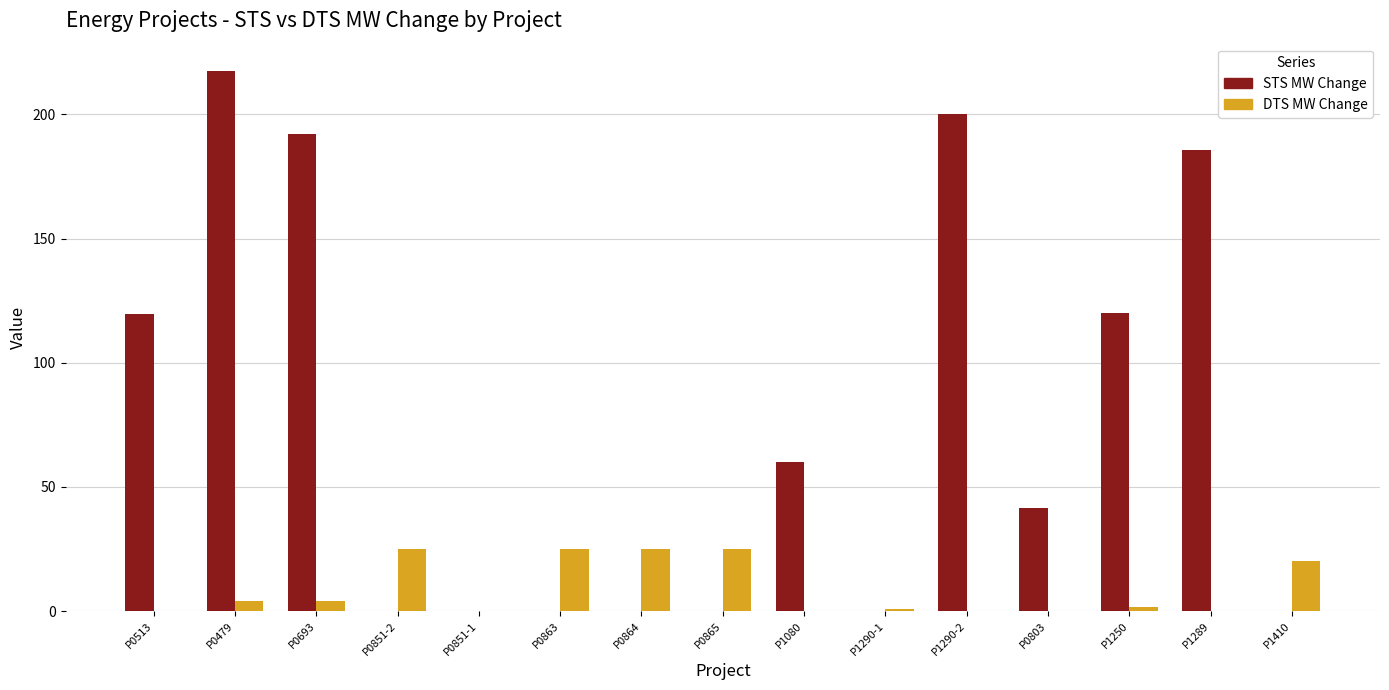

Where does the STS MW Change series first go above 41?

P0513